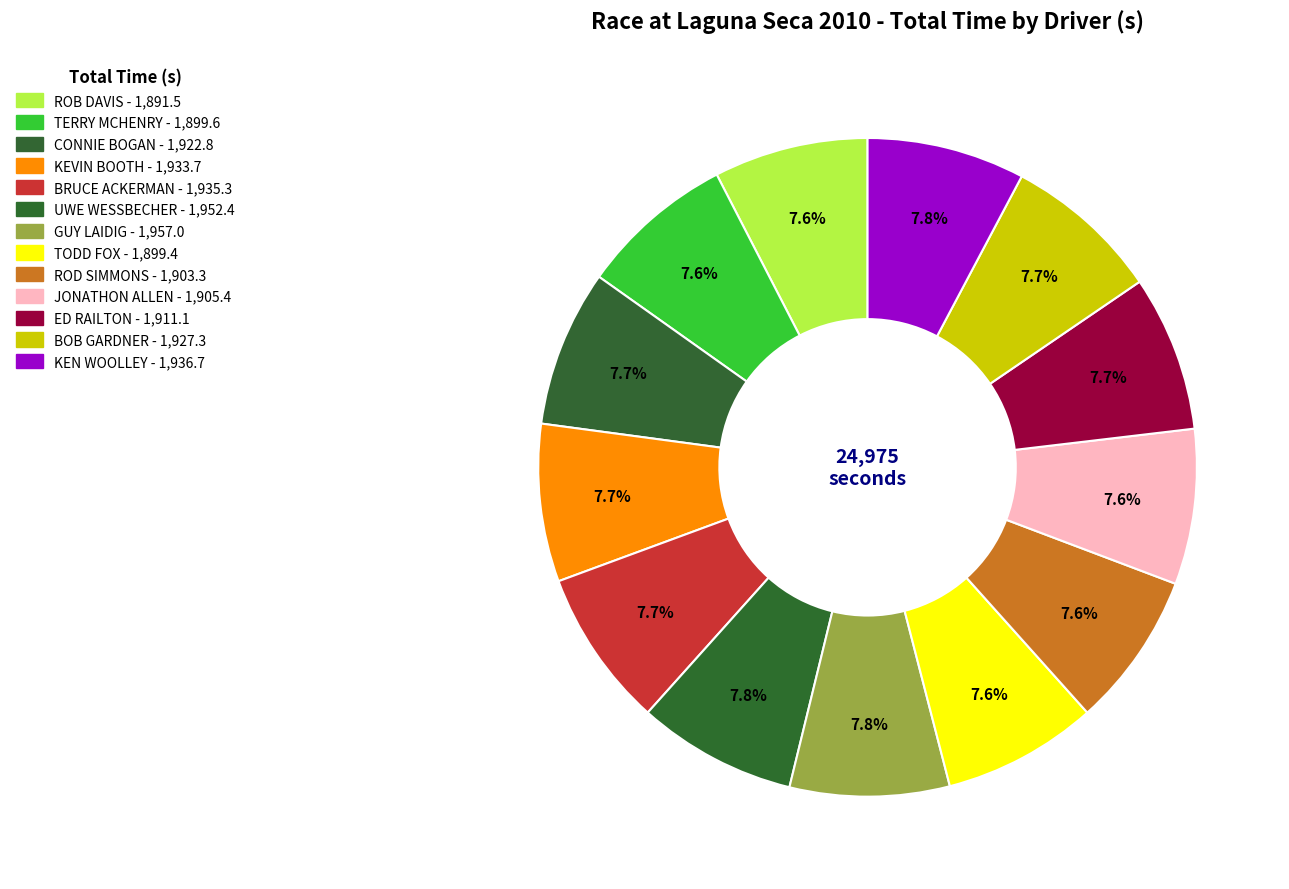

Is it true that JONATHON ALLEN is 14% of the pie?

False